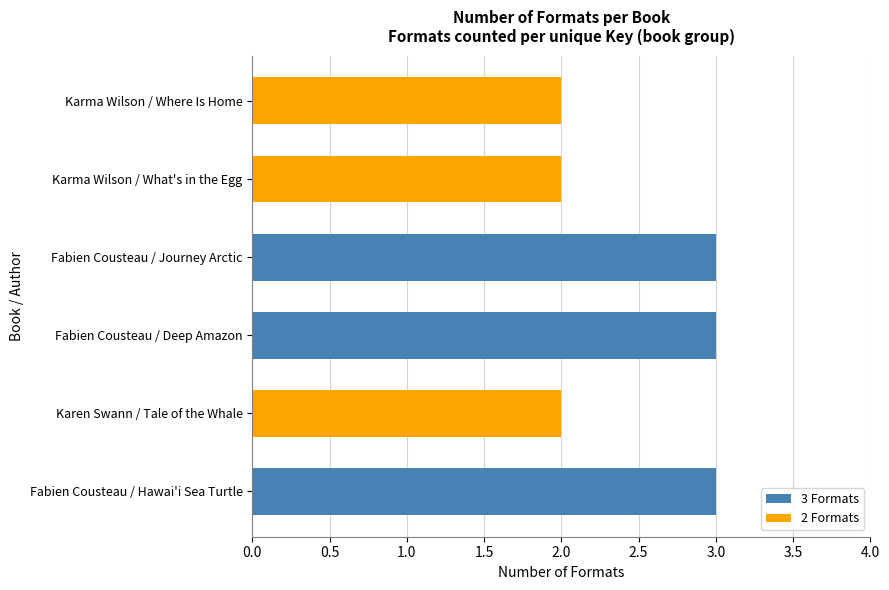

What is the maximum value shown in the chart?

3